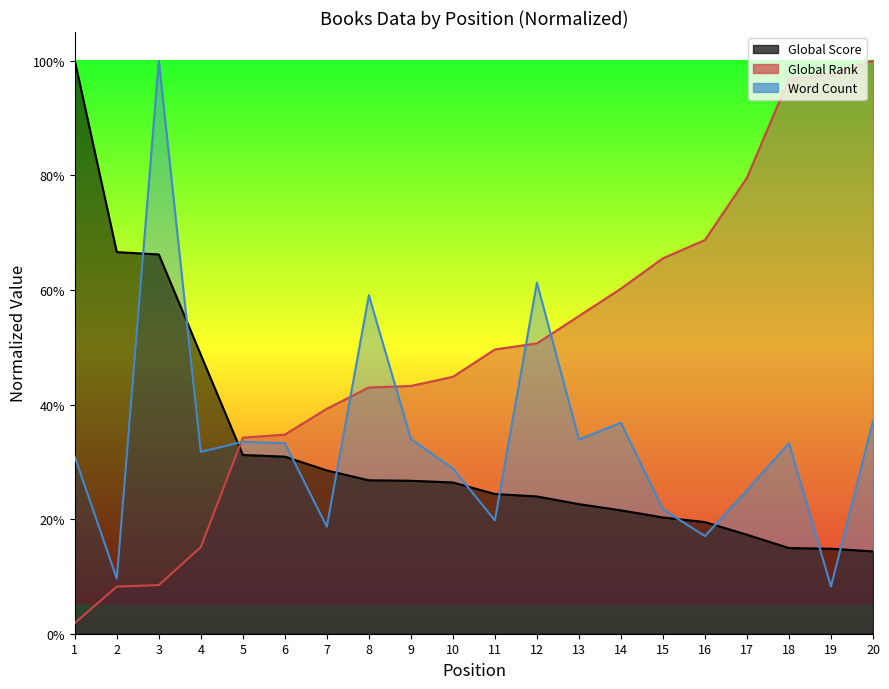

Is it true that Word Count equals 0.3 at 18?

True